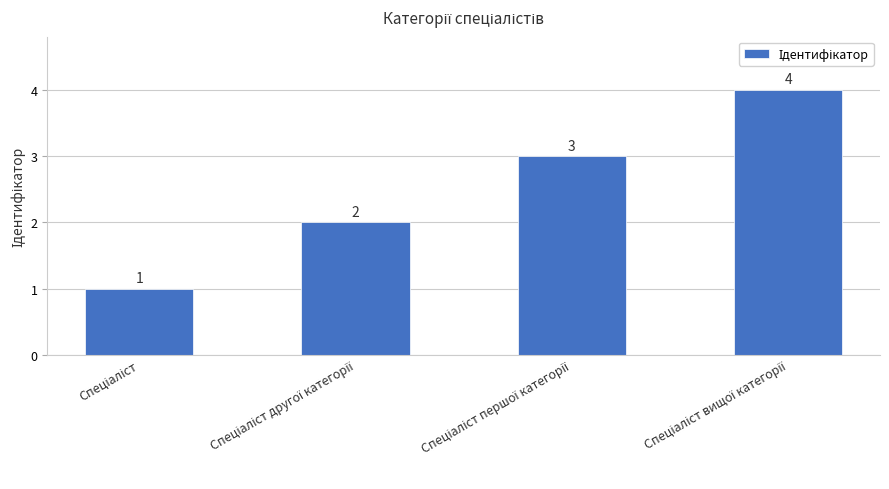

What is the difference between the maximum and minimum values?

3